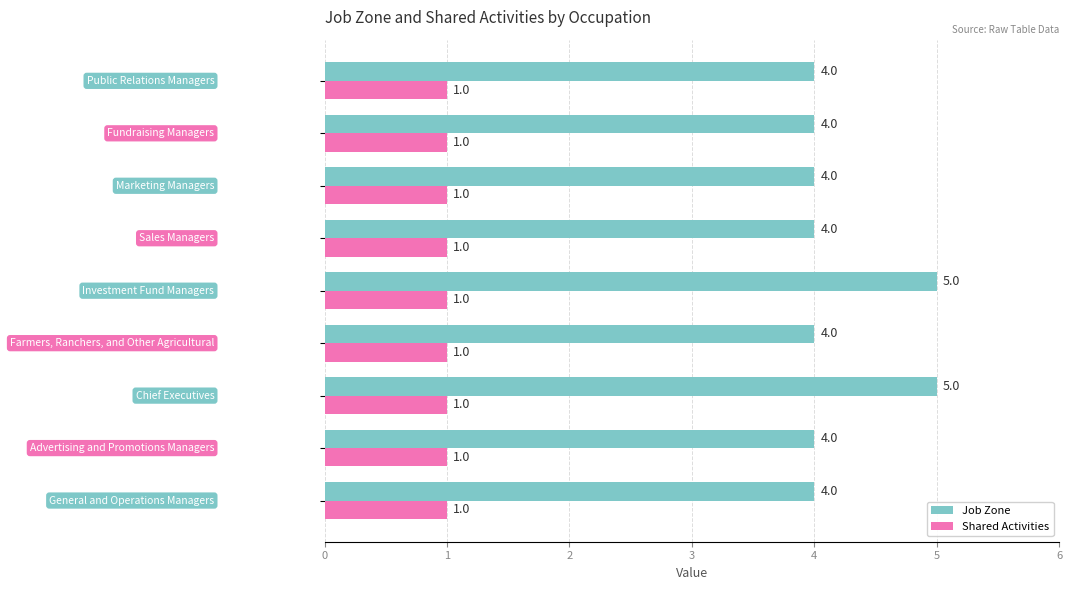

At how many categories does at least one series exceed 2?

9